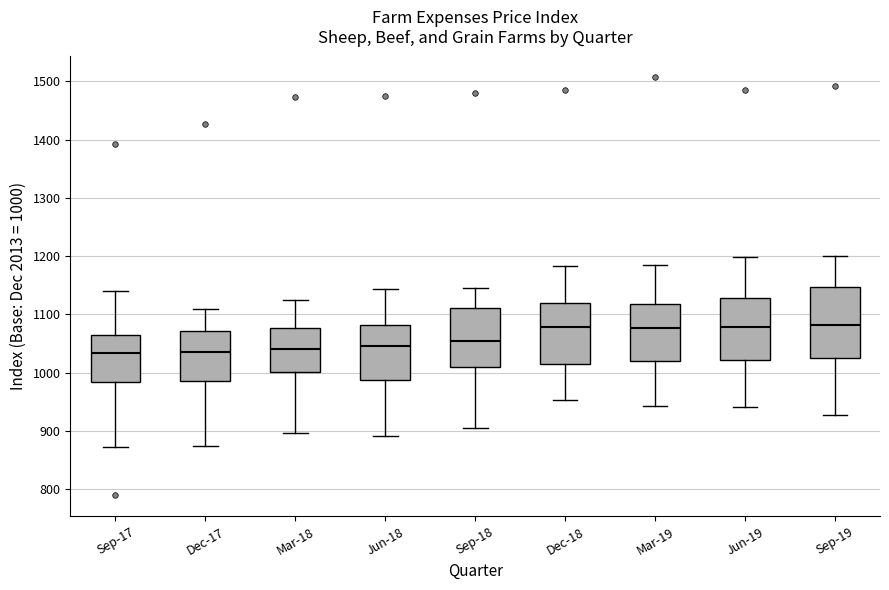

Reading left to right, read every box against the y-axis: the position of its median line, the range the box covers, and the ends of its whiskers. The values are not printed on the chart, so give them approximately, as read against the axis.

Sep-17: median 1030, box 980 to 1070, whiskers 870 to 1140
Dec-17: median 1040, box 990 to 1070, whiskers 870 to 1110
Mar-18: median 1040, box 1000 to 1080, whiskers 900 to 1130
Jun-18: median 1050, box 990 to 1080, whiskers 890 to 1140
Sep-18: median 1060, box 1010 to 1110, whiskers 910 to 1150
Dec-18: median 1080, box 1010 to 1120, whiskers 950 to 1180
Mar-19: median 1080, box 1020 to 1120, whiskers 940 to 1180
Jun-19: median 1080, box 1020 to 1130, whiskers 940 to 1200
Sep-19: median 1080, box 1030 to 1150, whiskers 930 to 1200